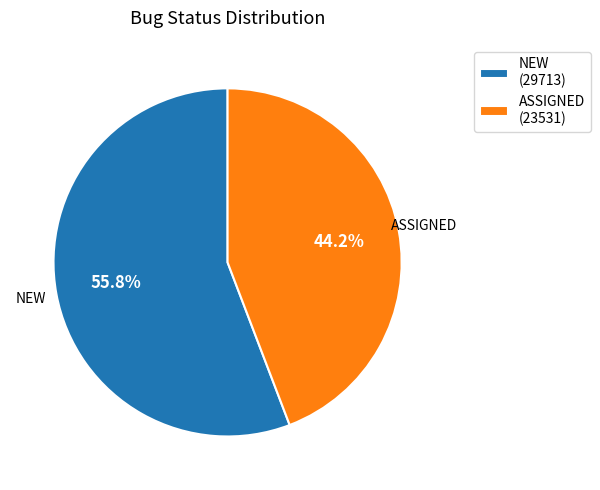

True or false: ASSIGNED accounts for 39% of the total.

False